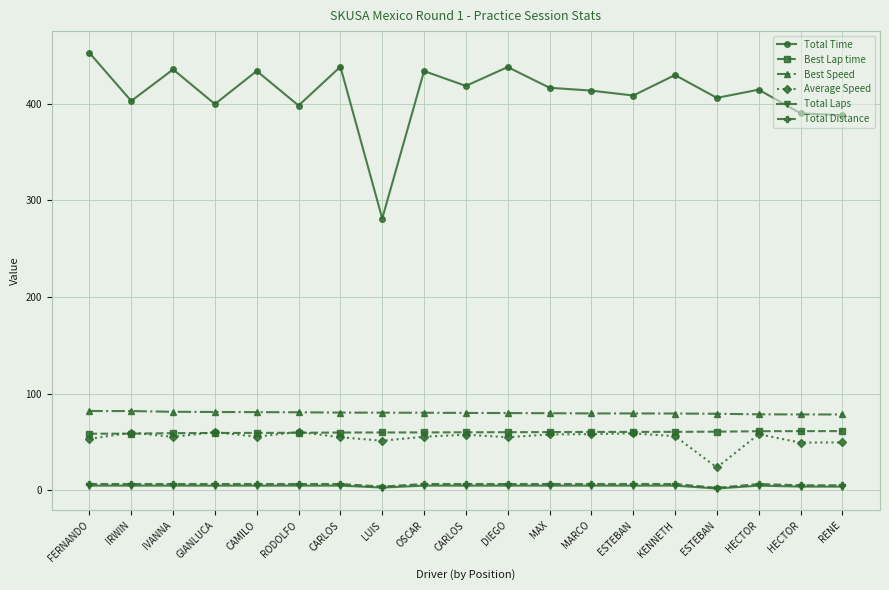

How many lines are shown in the chart?

6